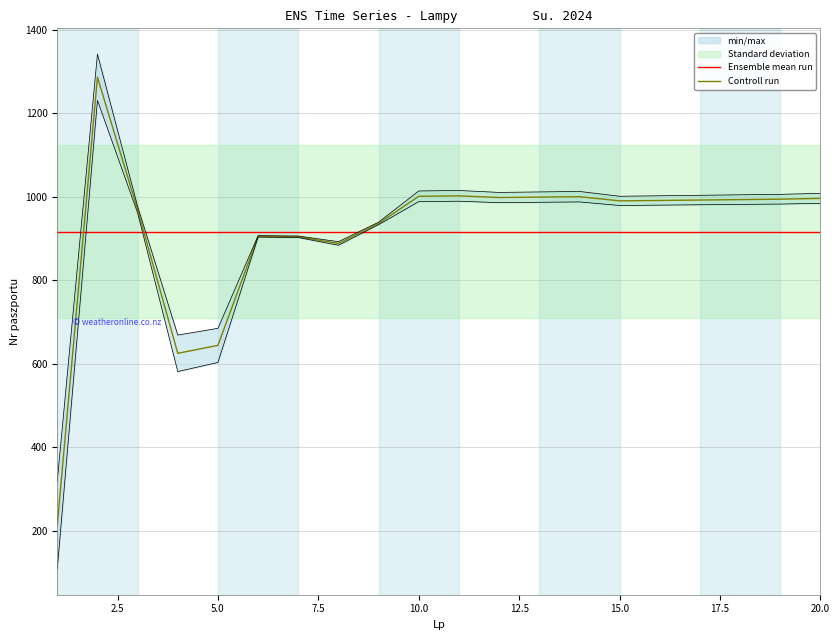

True or false: Controll run has more than 0 points higher than both neighbors.

True